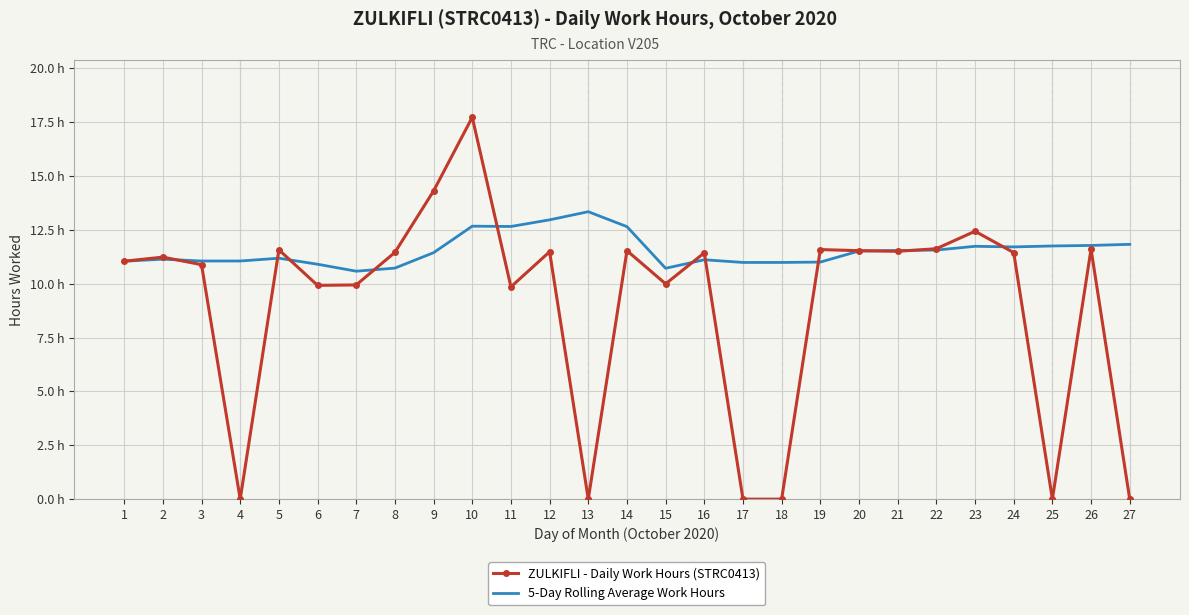

What is the minimum value for 5-Day Rolling Average Work Hours?

10.6